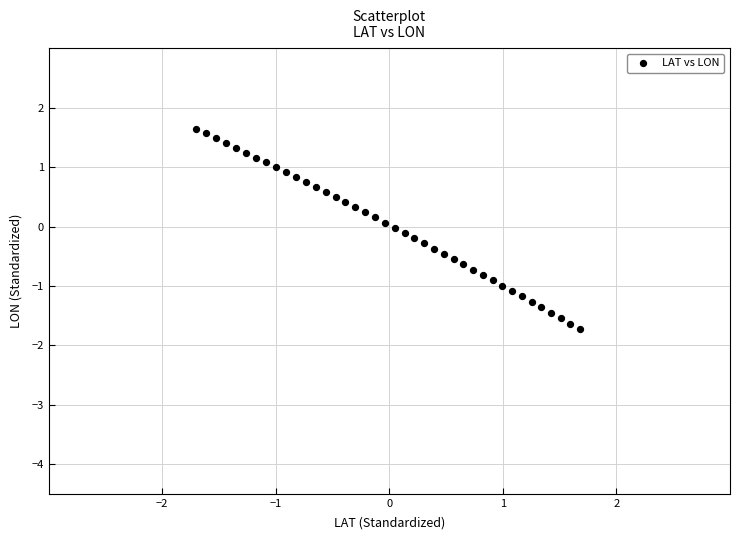

What is the range of Y values (max minus min)?

3.4